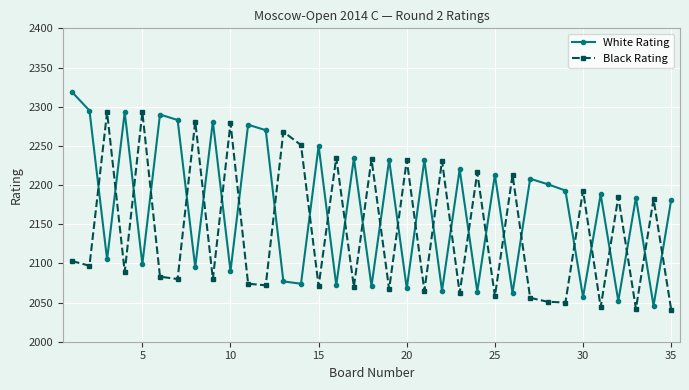

True or false: White Rating has more than 0 interior local peaks.

True